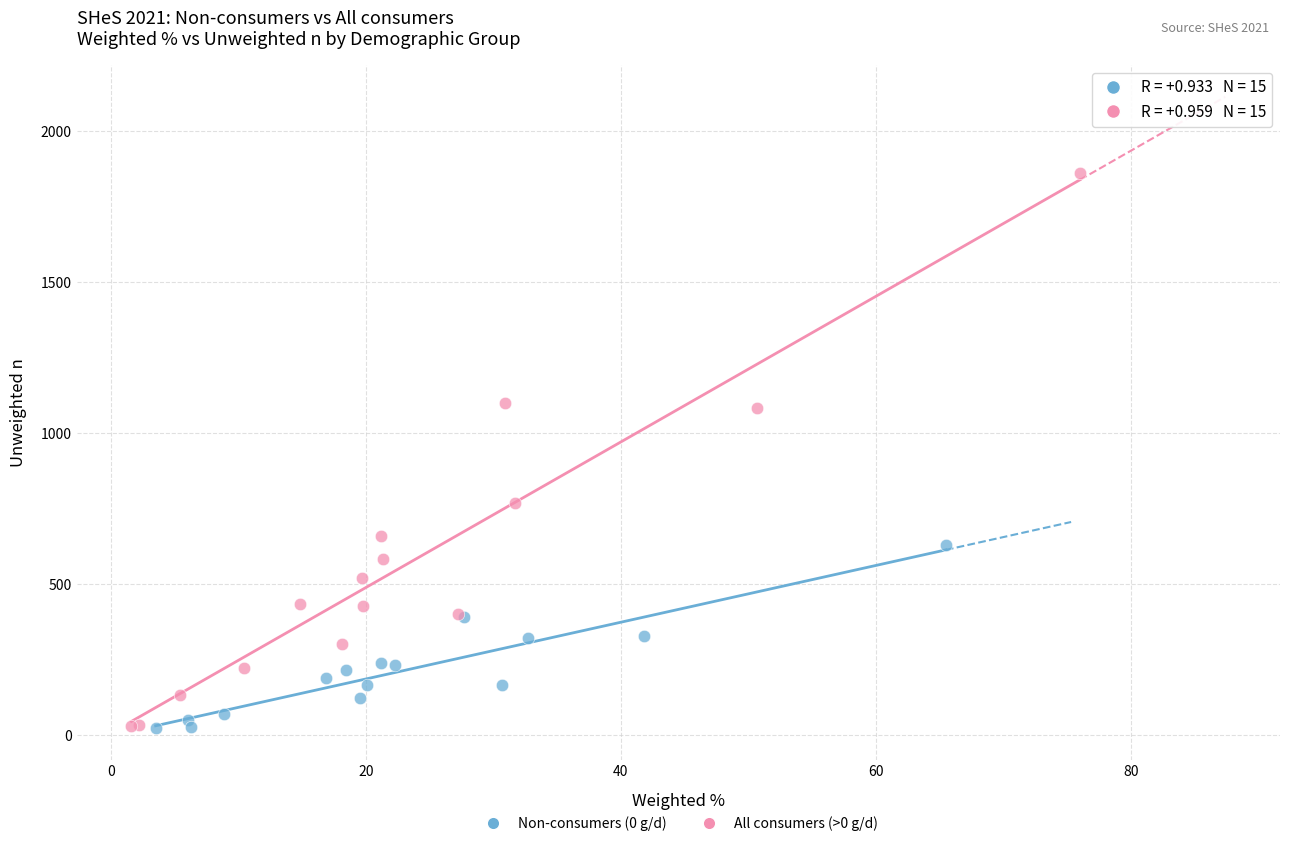

Which series has the largest Y range (max minus min)?

All consumers (>0 g/d)